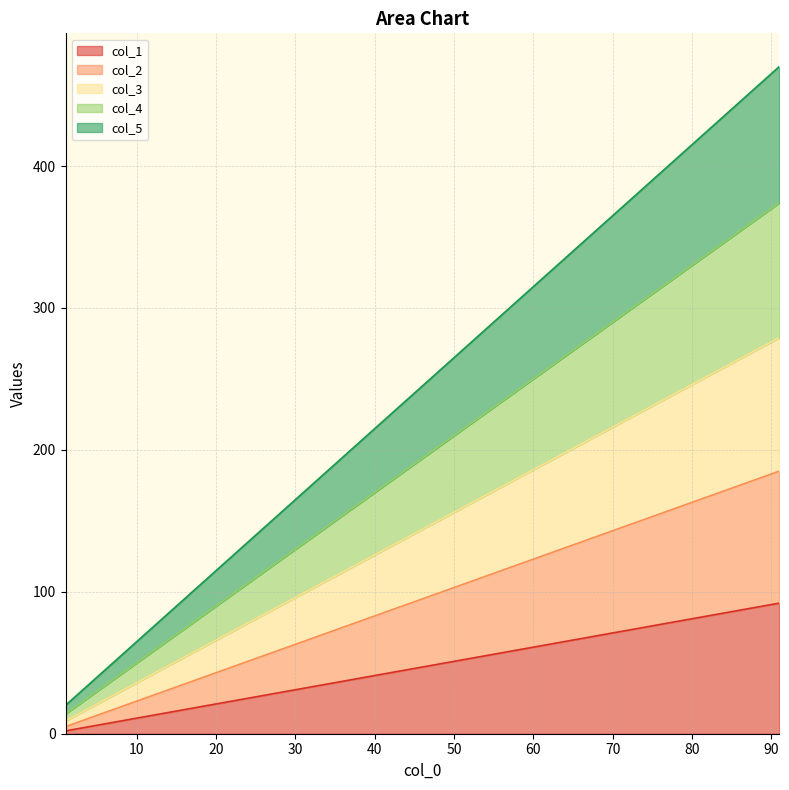

How many data points in col_4 are less than 214?

5